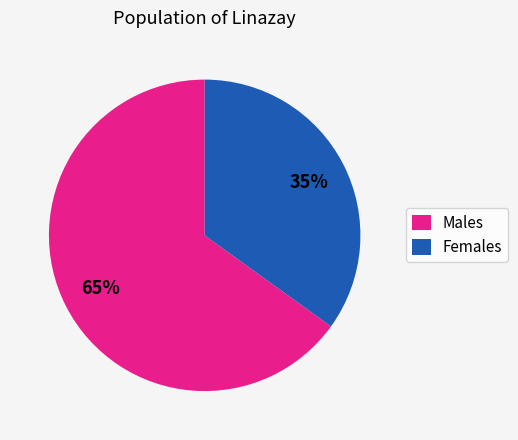

What is the smallest slice in the pie chart?

Females